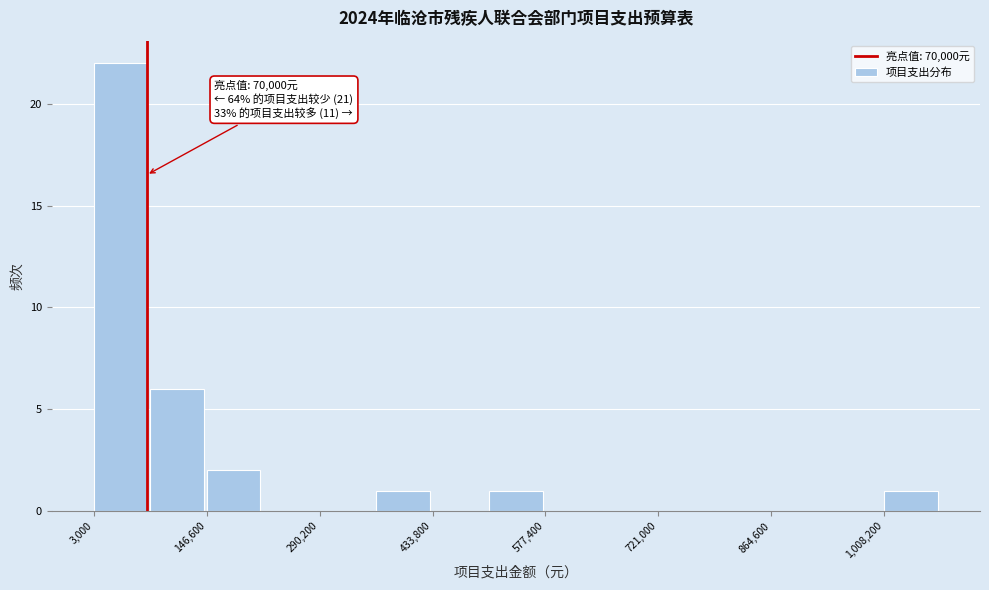

Around what value on the x-axis is the tallest bar? Give the approximate position of its centre, as read against the axis.

40000